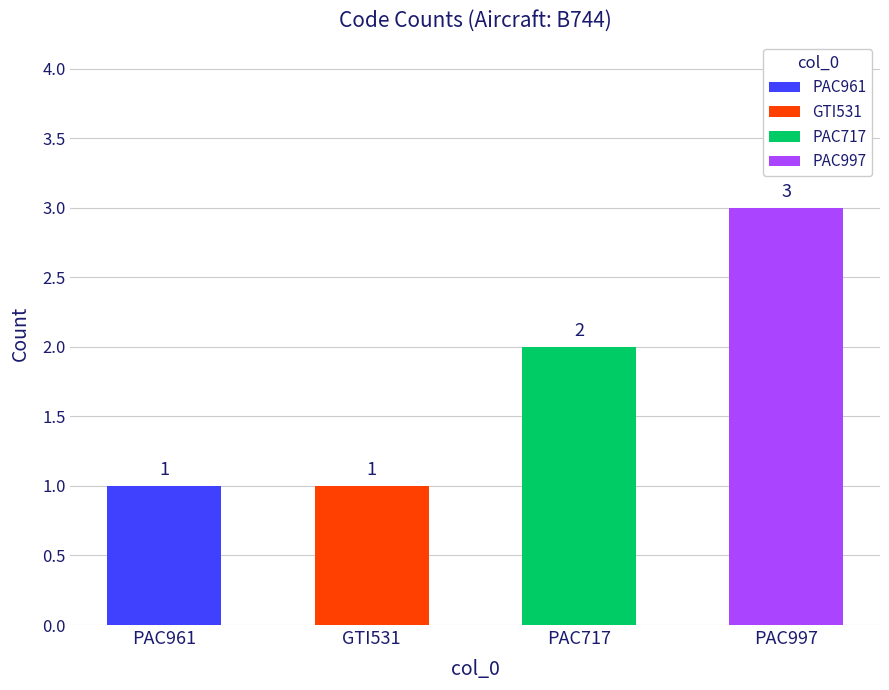

Reading right to left, transcribe all the data shown in this chart.

PAC961: PAC997=0	PAC717=0	GTI531=0	PAC961=1
GTI531: PAC997=0	PAC717=0	GTI531=1	PAC961=0
PAC717: PAC997=0	PAC717=2	GTI531=0	PAC961=0
PAC997: PAC997=3	PAC717=0	GTI531=0	PAC961=0